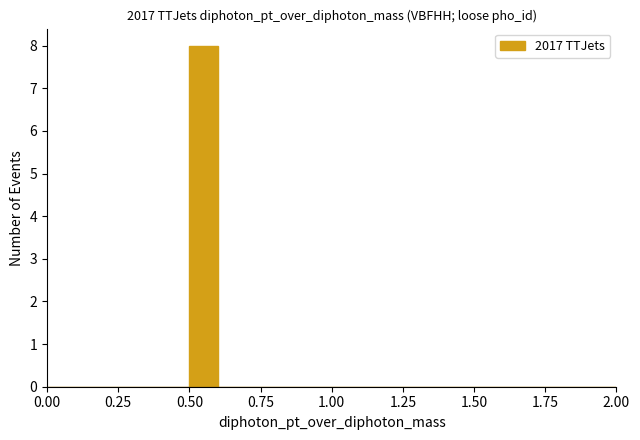

Read against the x-axis, roughly where is the centre of the tallest bar?

0.55